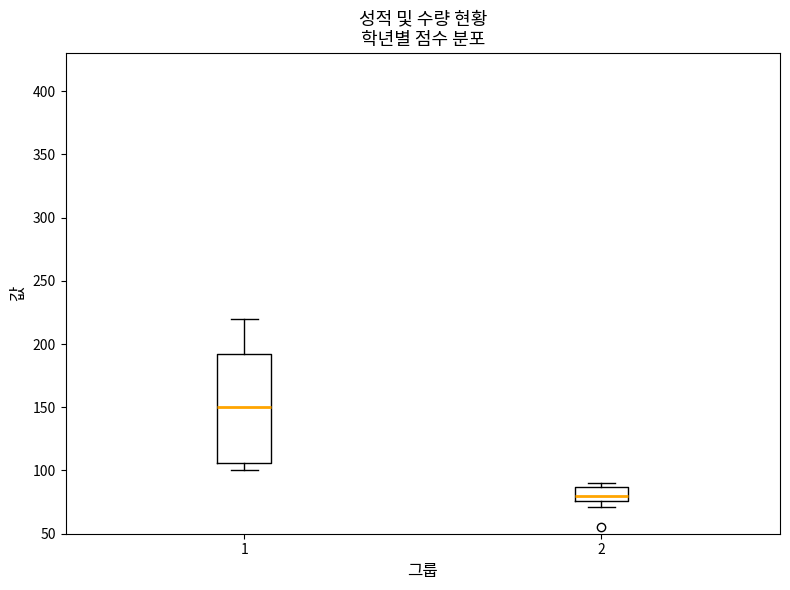

Comparing the boxes themselves (not the whiskers), which one is the tallest?

1